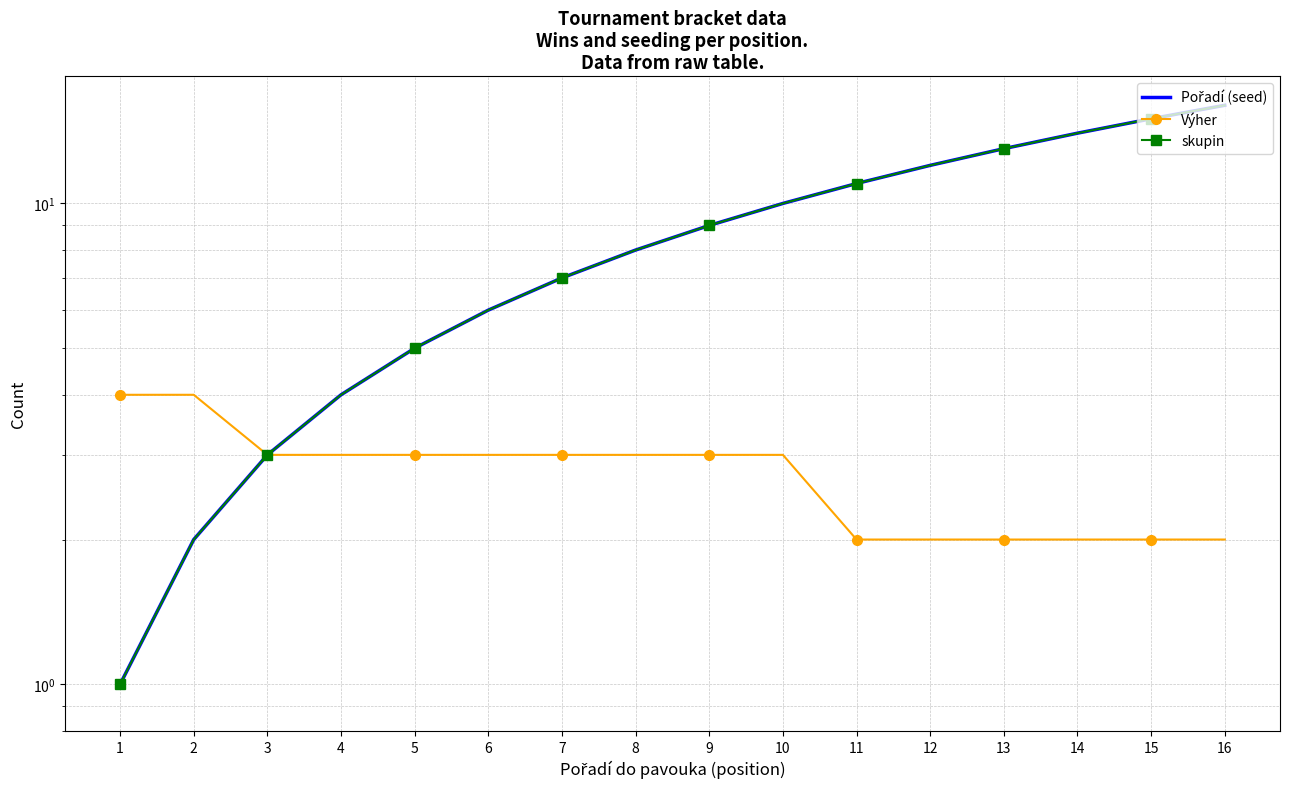

List the labels in order of skupin value, smallest first.

1, 2, 3, 4, 5, 6, 7, 8, 9, 10, 11, 12, 13, 14, 15, 16